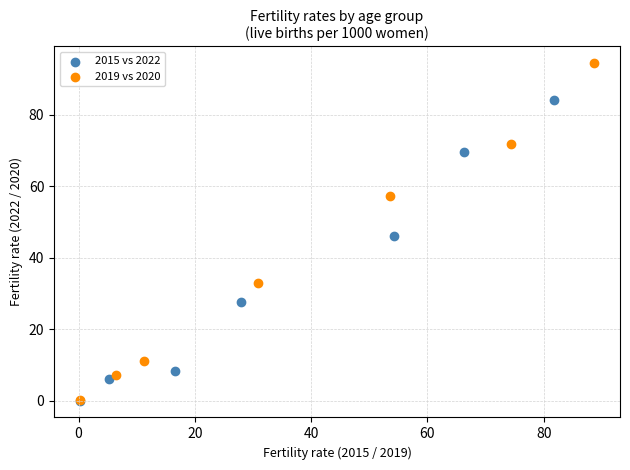

Which series has the widest spread of Y values?

2019 vs 2020